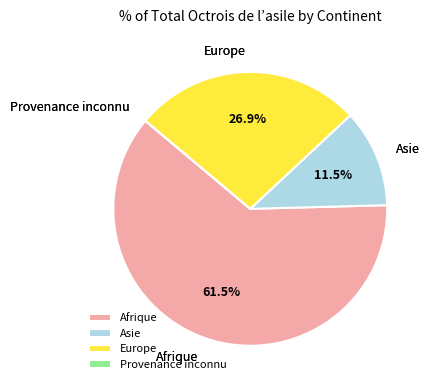

Which category accounts for the majority?

Afrique